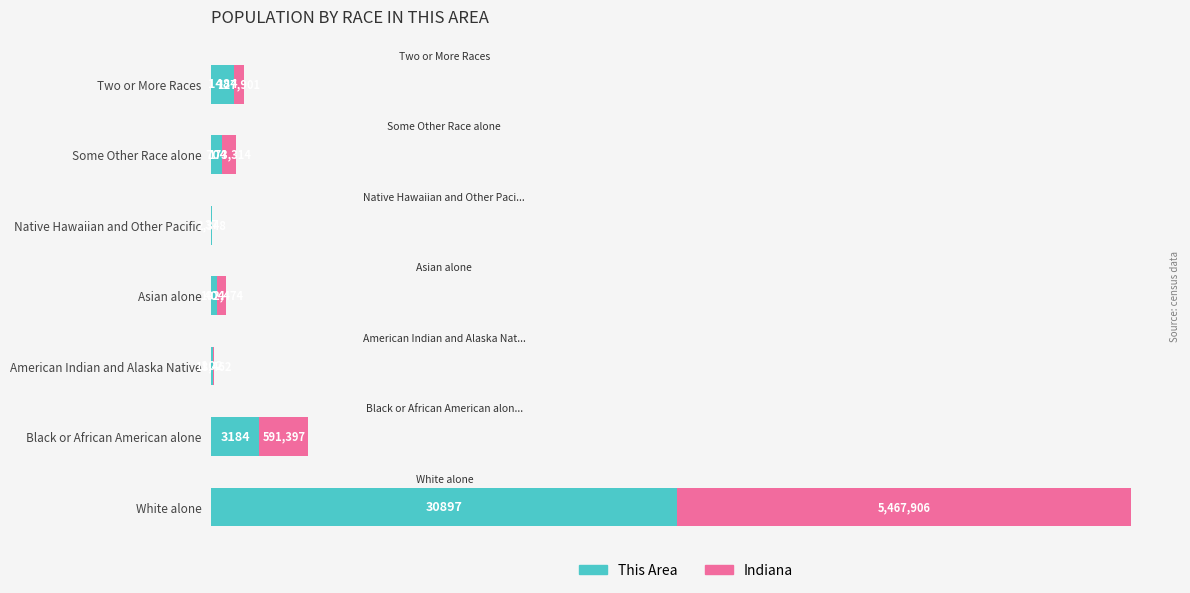

What is the sum of all This Area values?

36812.0